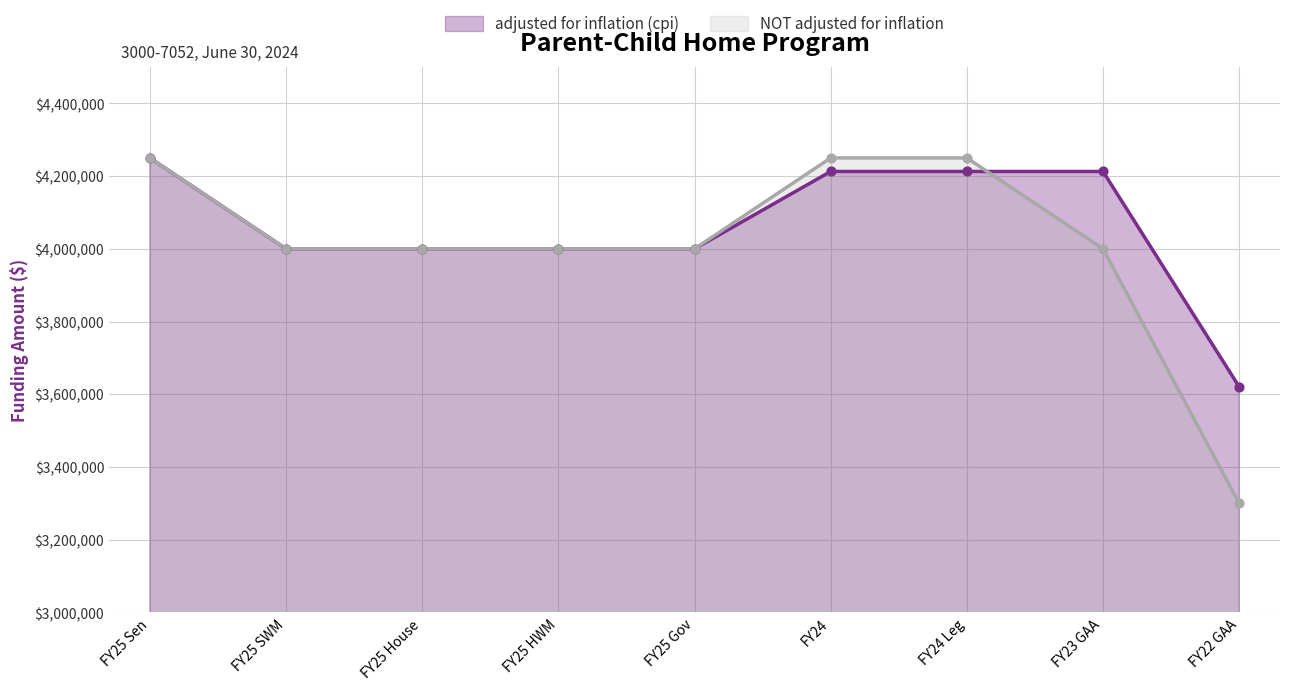

What are all the series names shown in the legend?

adjusted for inflation (cpi), NOT adjusted for inflation